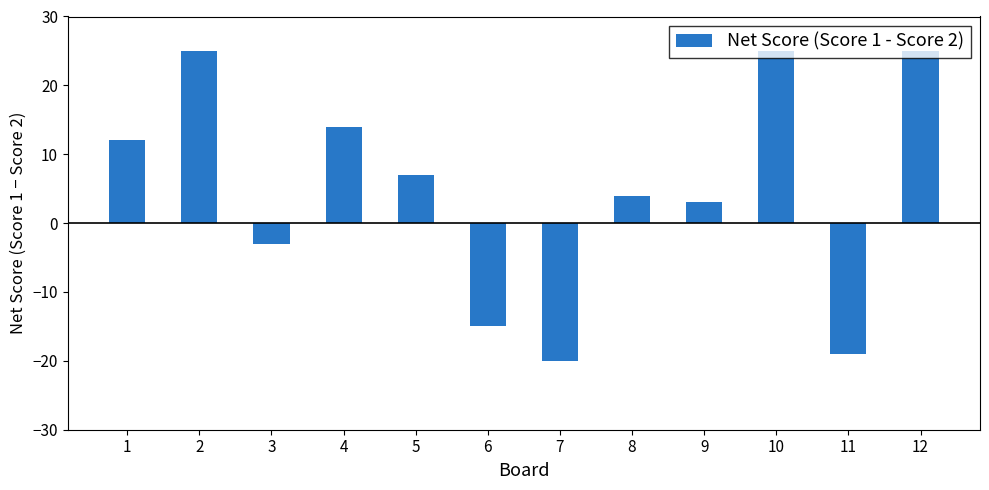

What is the smallest value displayed?

-20